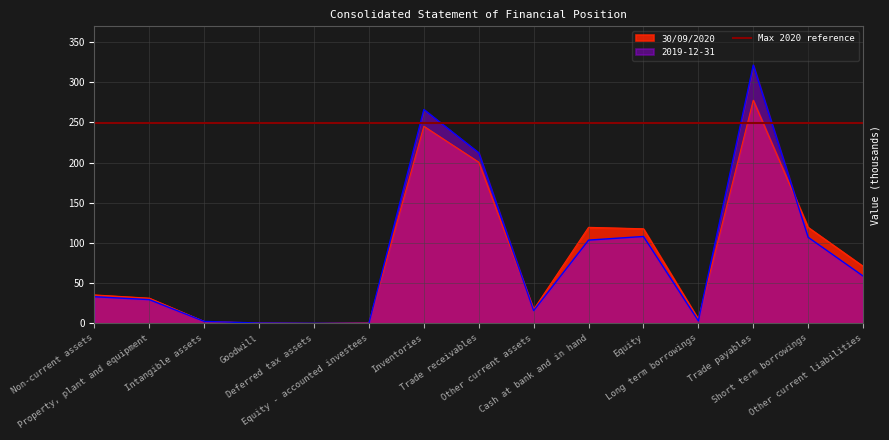

Where is 30/09/2020 nearest to the value 138?

Cash at bank and in hand